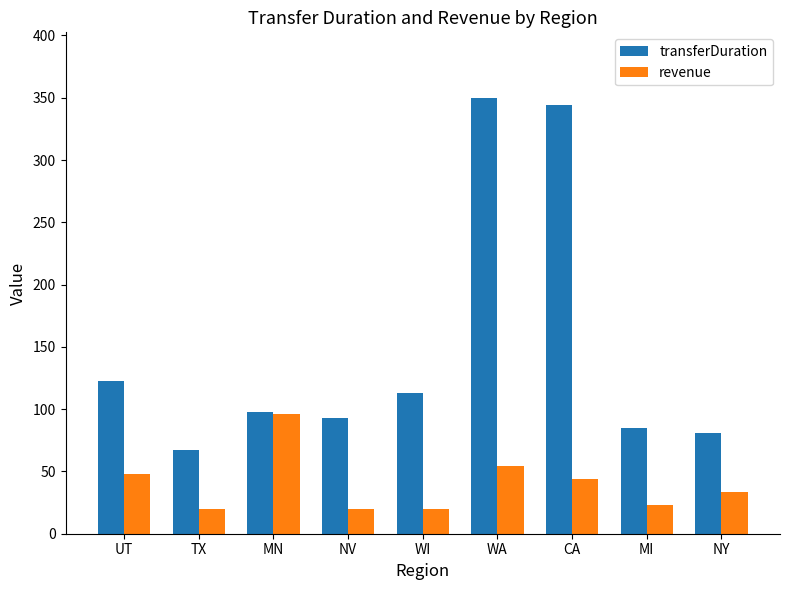

Is it true that transferDuration equals 110.1 at NY?

False